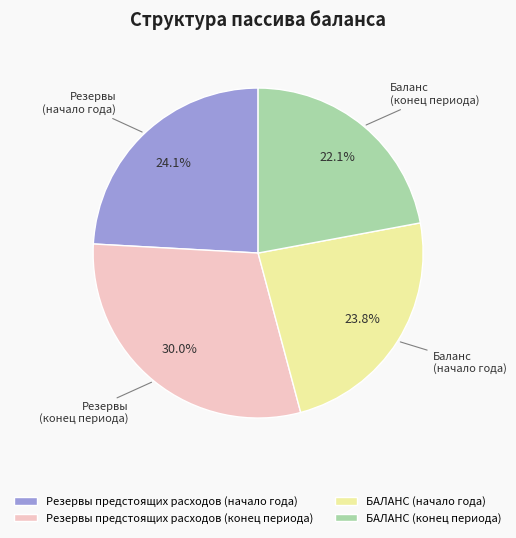

Is there a majority slice in this chart?

No